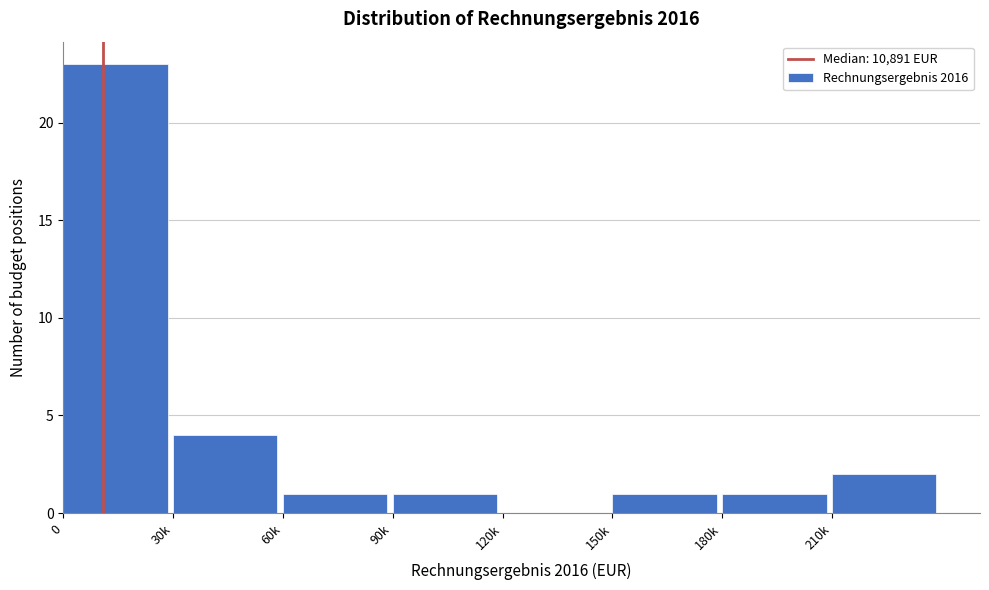

Reading right to left, what are all the values shown in this chart?

210k=2	180k=1	150k=1	120k=0	90k=1	60k=1	30k=4	0=23